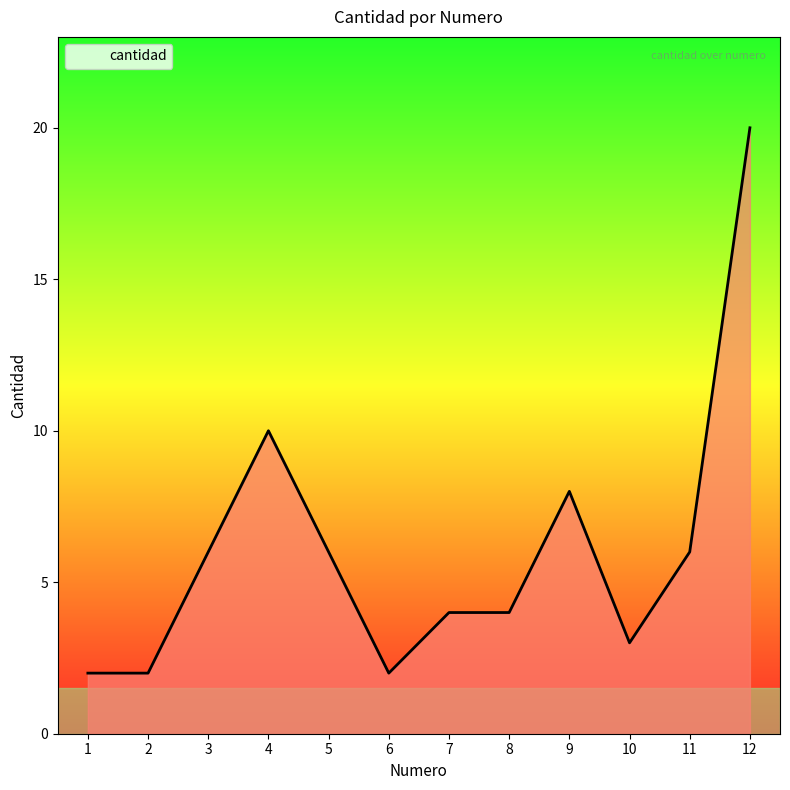

The value at 4 is 7. True or false?

False